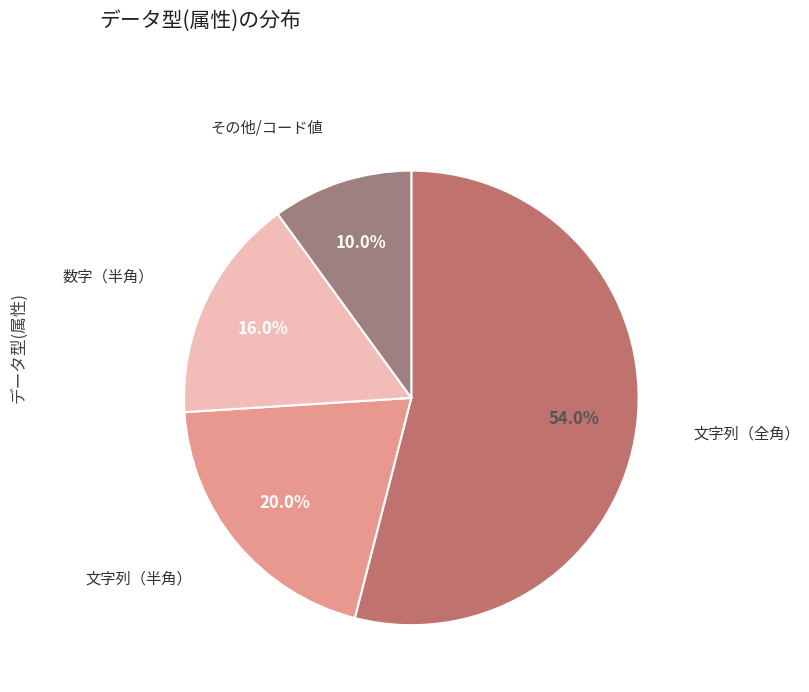

Is it true that 数字（半角） is 16% of the pie?

True